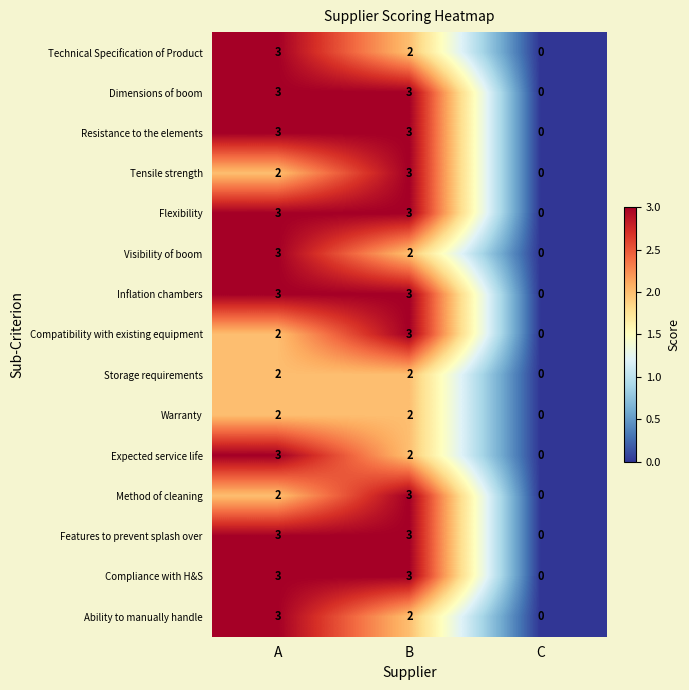

At which label does Method of cleaning reach its minimum?

C